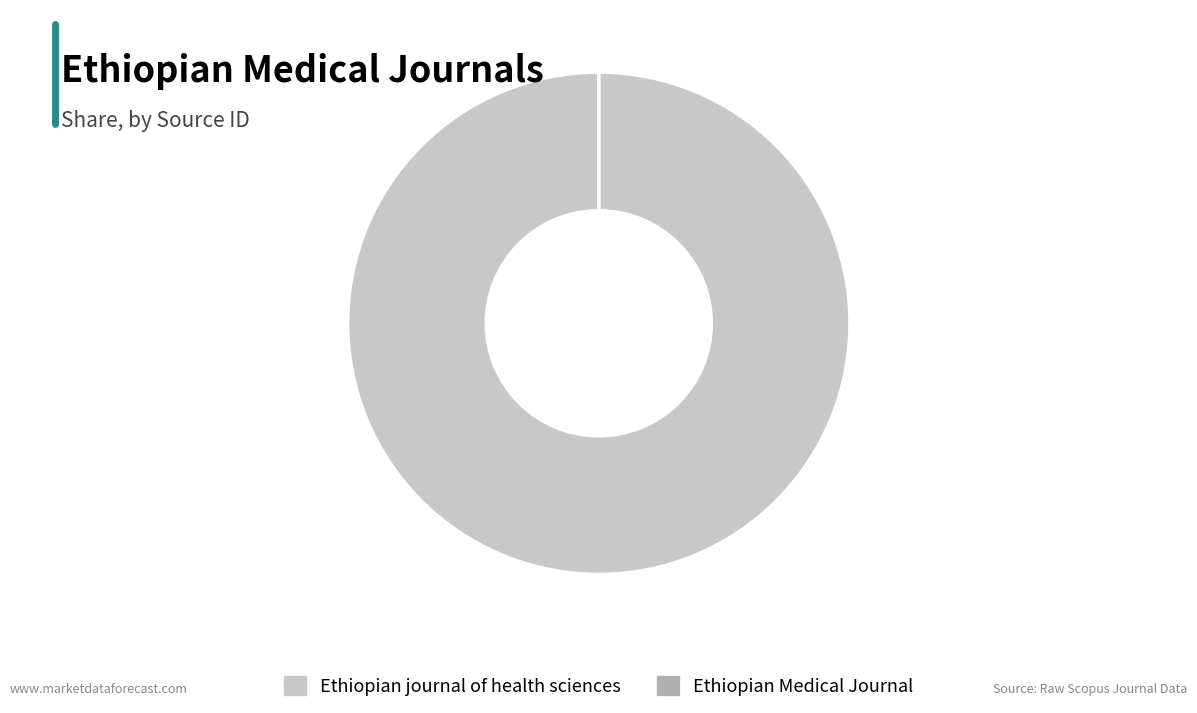

True or false: Ethiopian journal of health sciences accounts for 100% of the total.

True